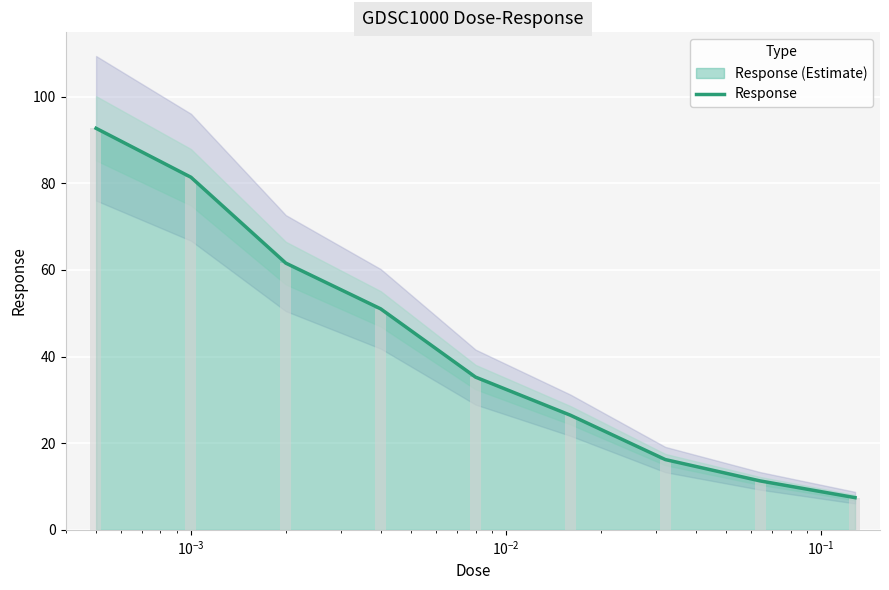

Does the chart contain stacked bars?

No